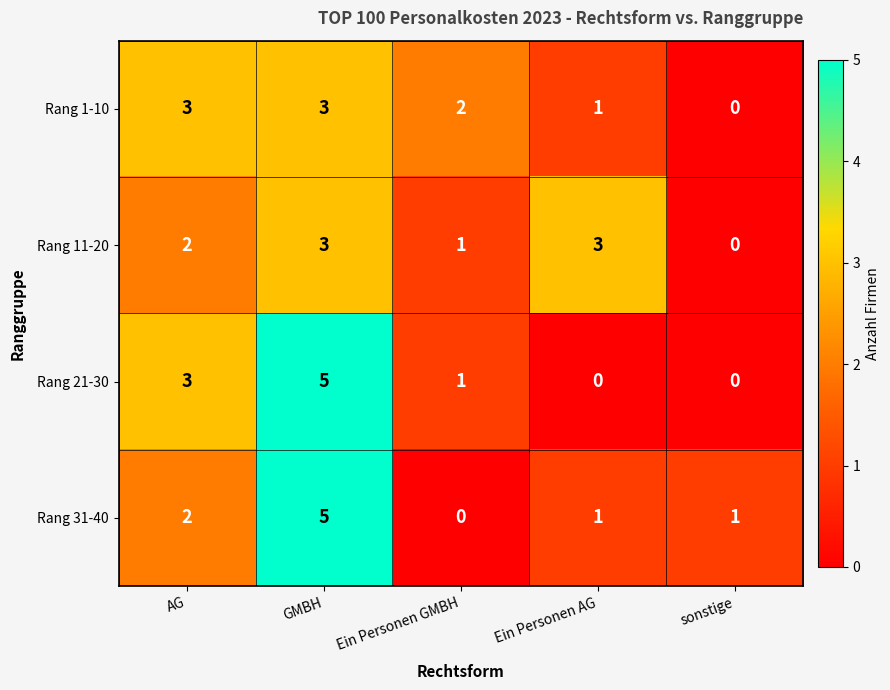

What is the difference between the Rang 11-20 values at sonstige and Ein Personen AG?

3